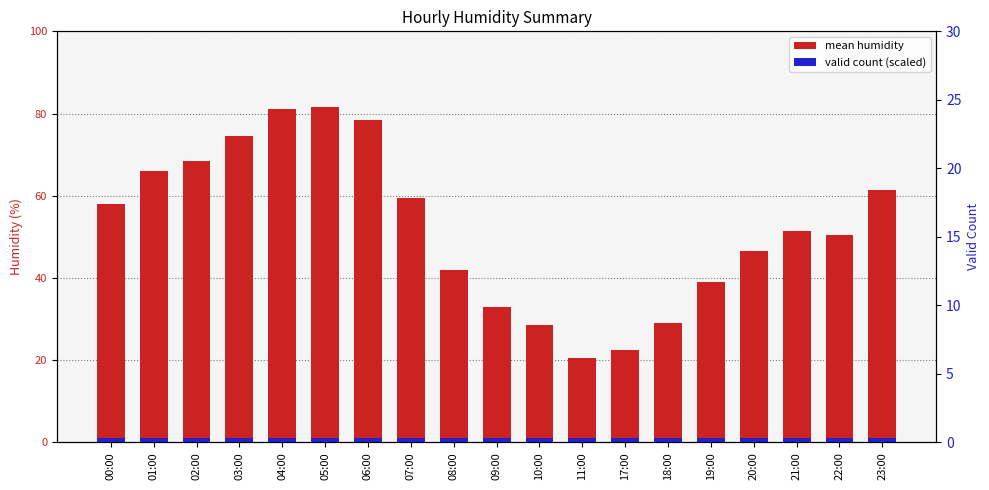

How many groups of bars are there?

19